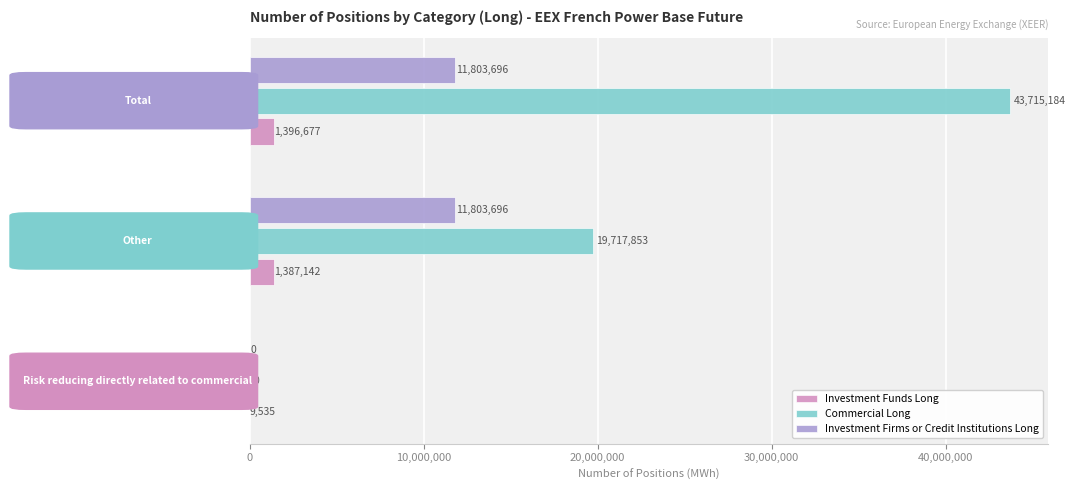

What is the maximum value shown in the chart?

43715184